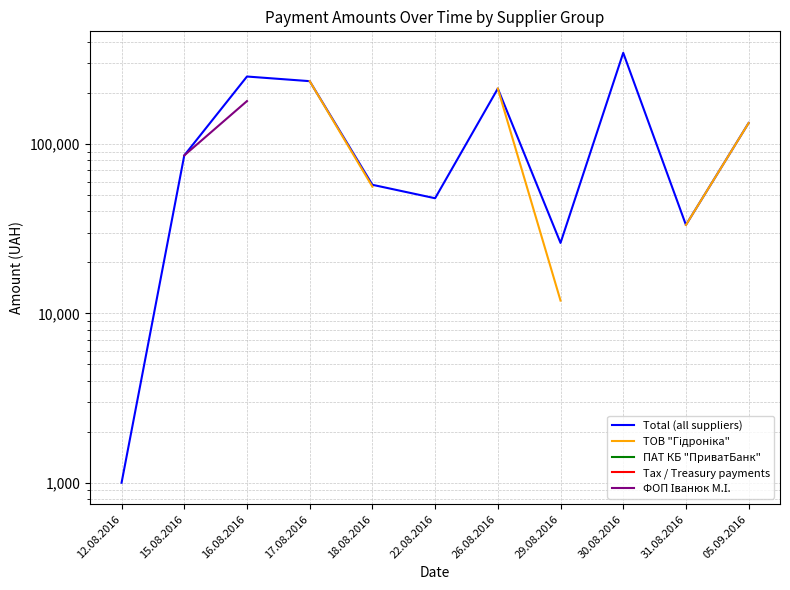

Is the value of ФОП Іванюк М.І. at 22.08.2016 greater than the value of Total (all suppliers) at 26.08.2016?

No